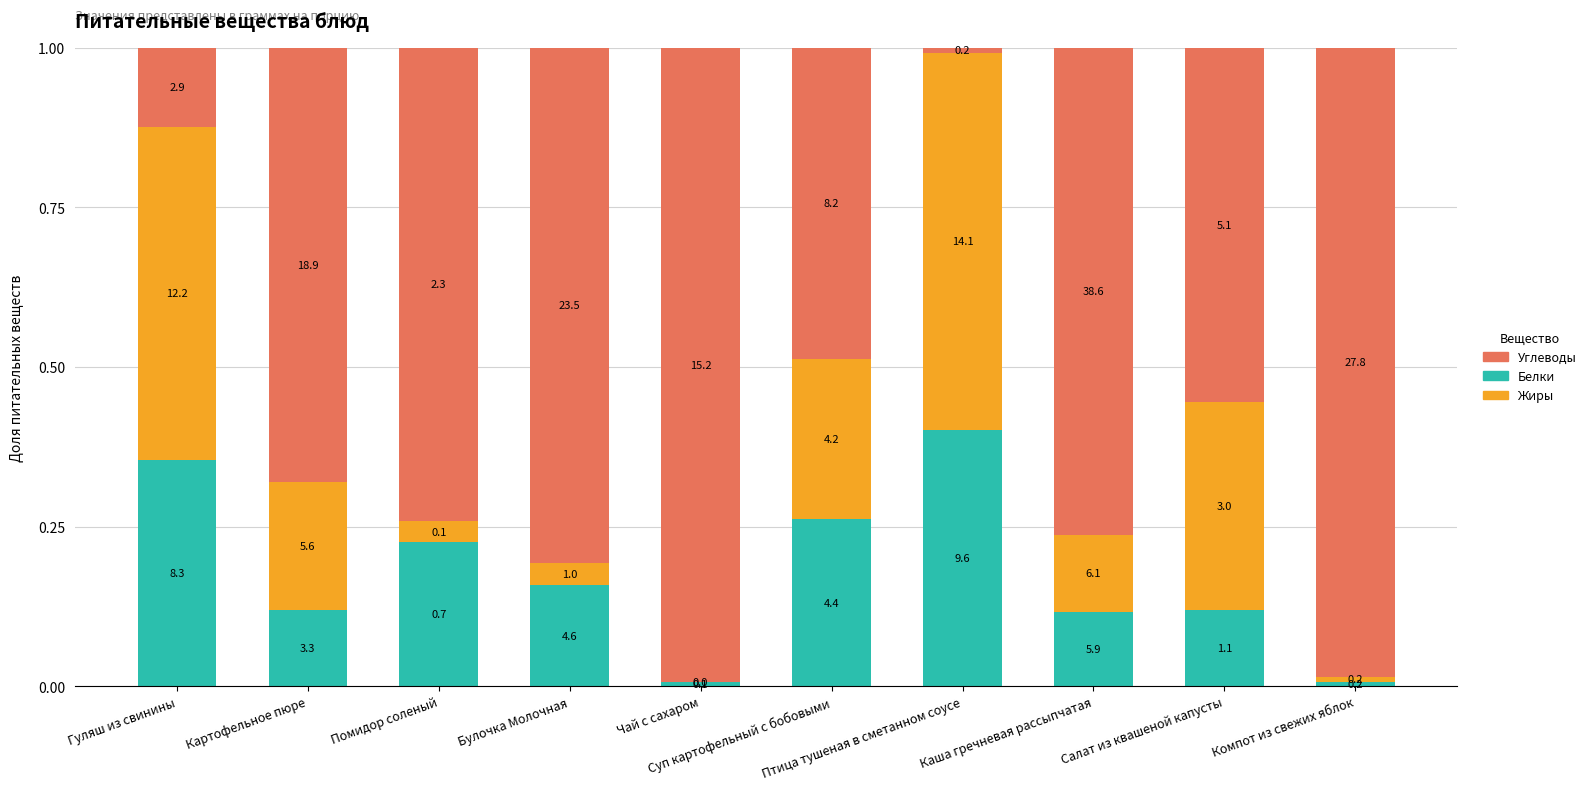

Where is Белки nearest to the value 0?

Чай с сахаром